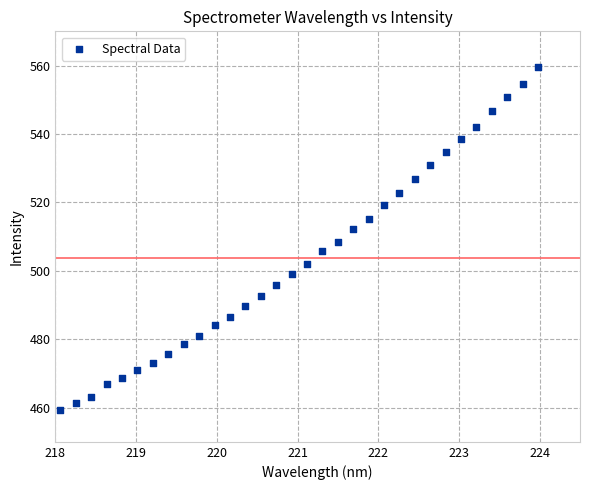

What is the range of X values (max minus min)?

5.9